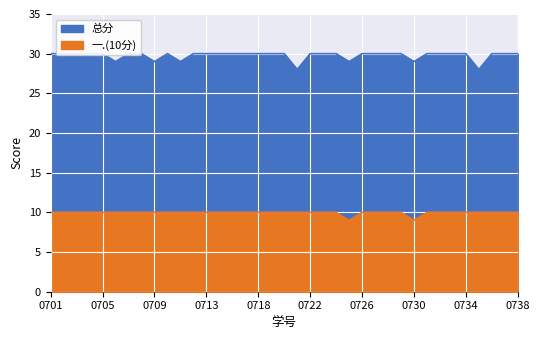

True or false: 总分 has a value of 7 at 2314210717.

False